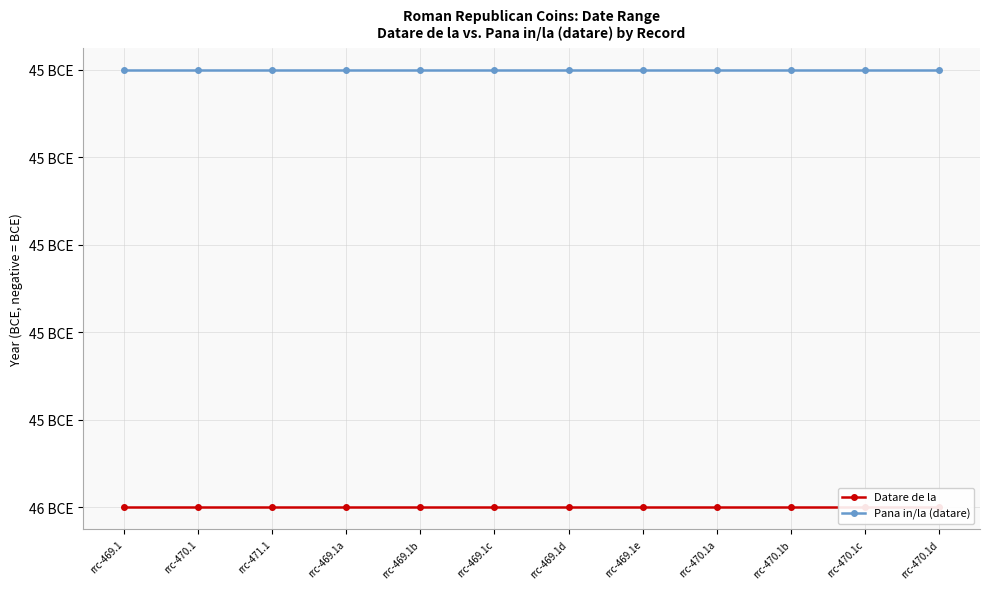

Does the chart have visible grid lines?

Yes